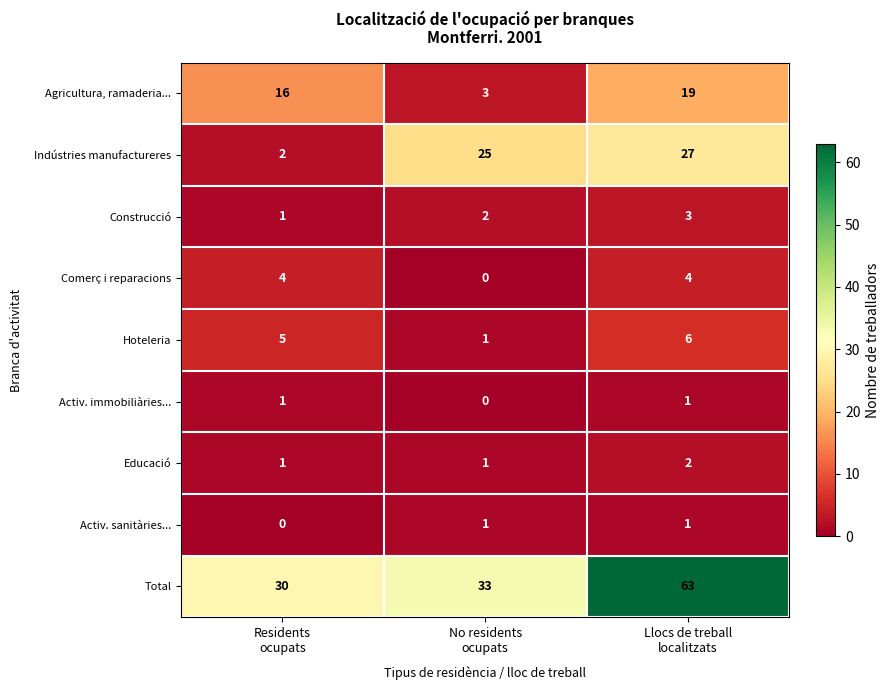

Which series changed the most between No residents
ocupats and Llocs de treball
localitzats?

Total